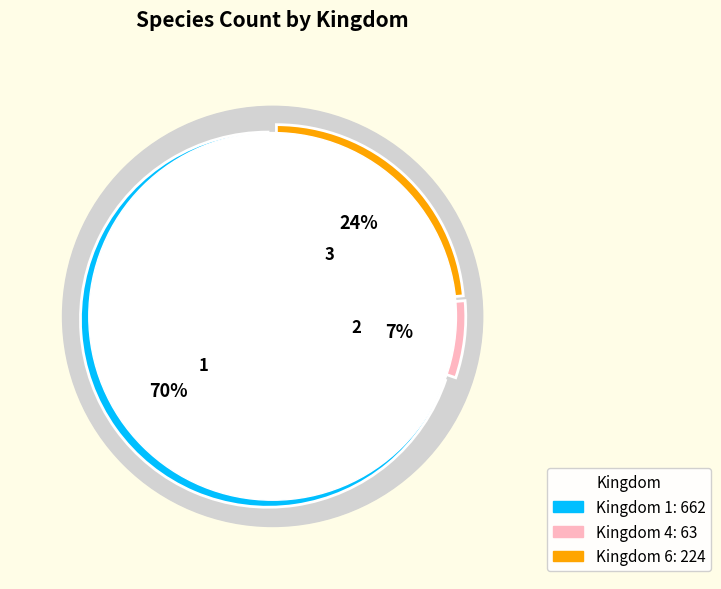

How much of the chart is everything except Kingdom 4?

93.4%